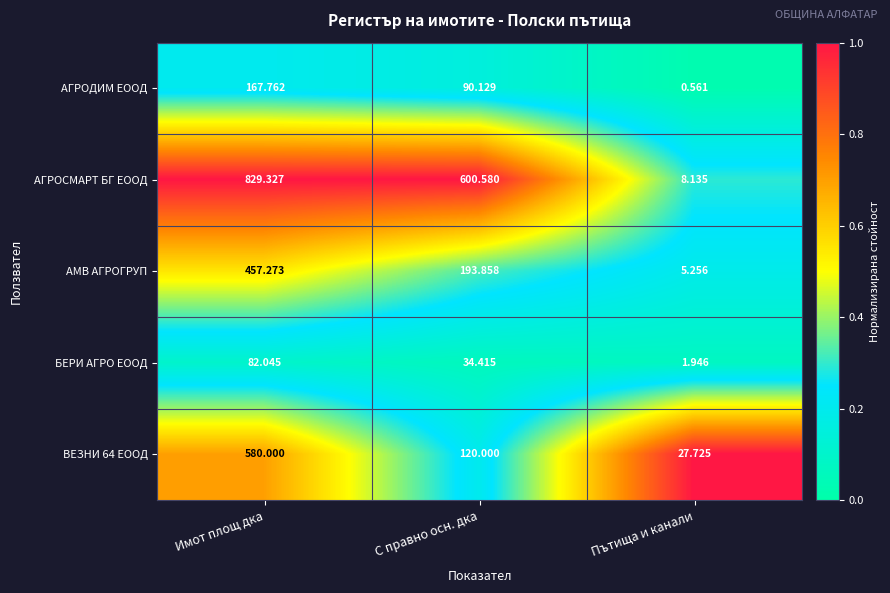

At which label does АМВ АГРОГРУП reach its peak?

Имот площ дка